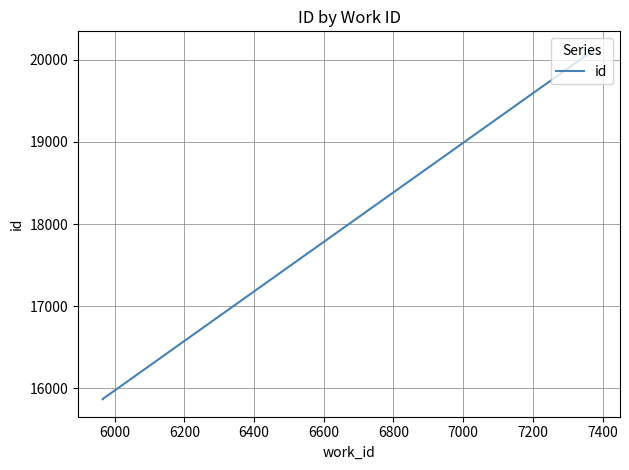

What is the greatest value displayed?

20134